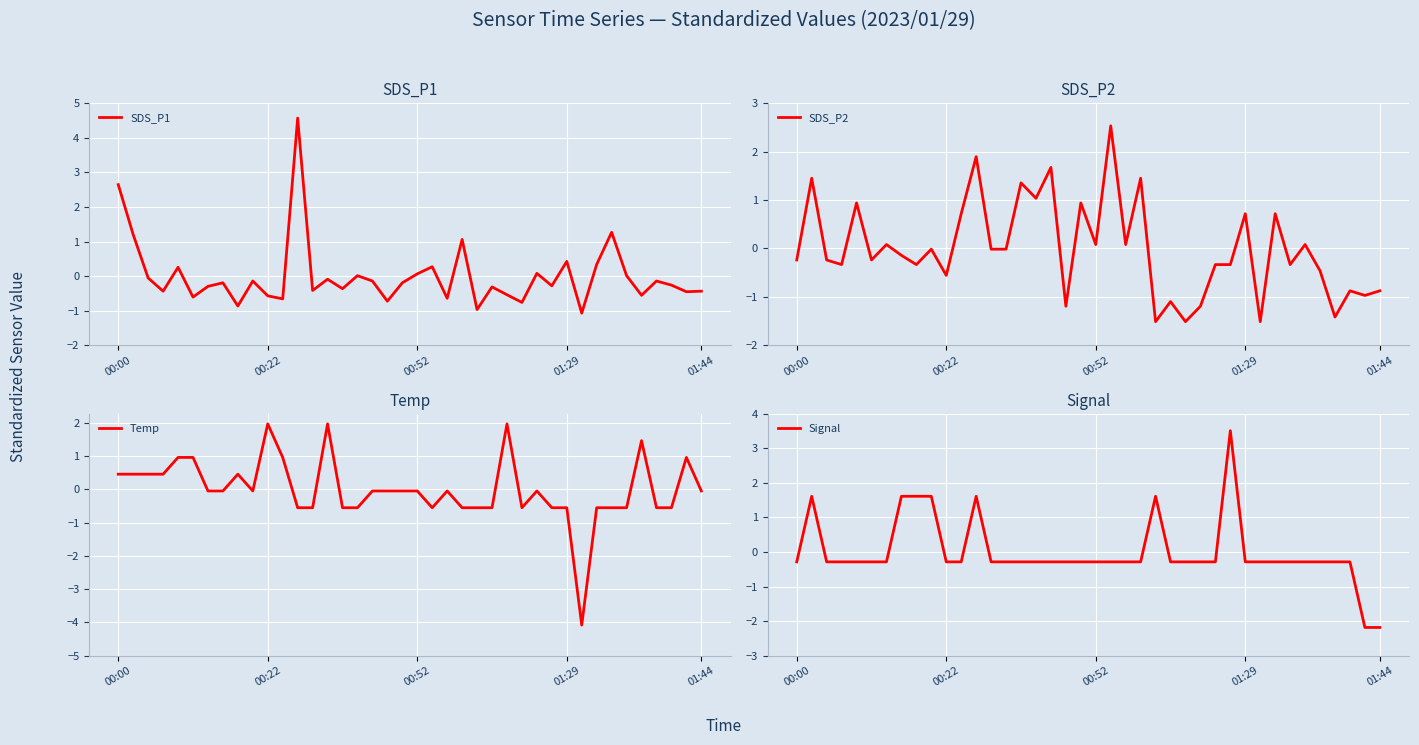

What is the difference between the maximum and minimum values in the SDS_P1 series?

5.6